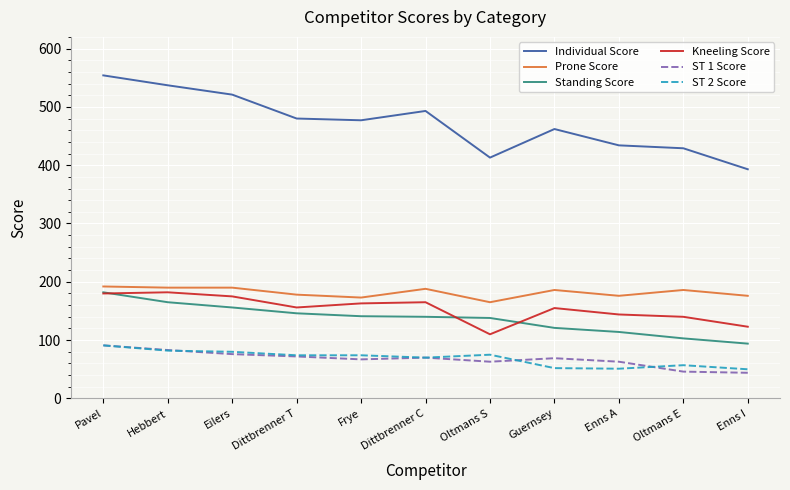

True or false: Prone Score has a value of 165 at Oltmans S.

True